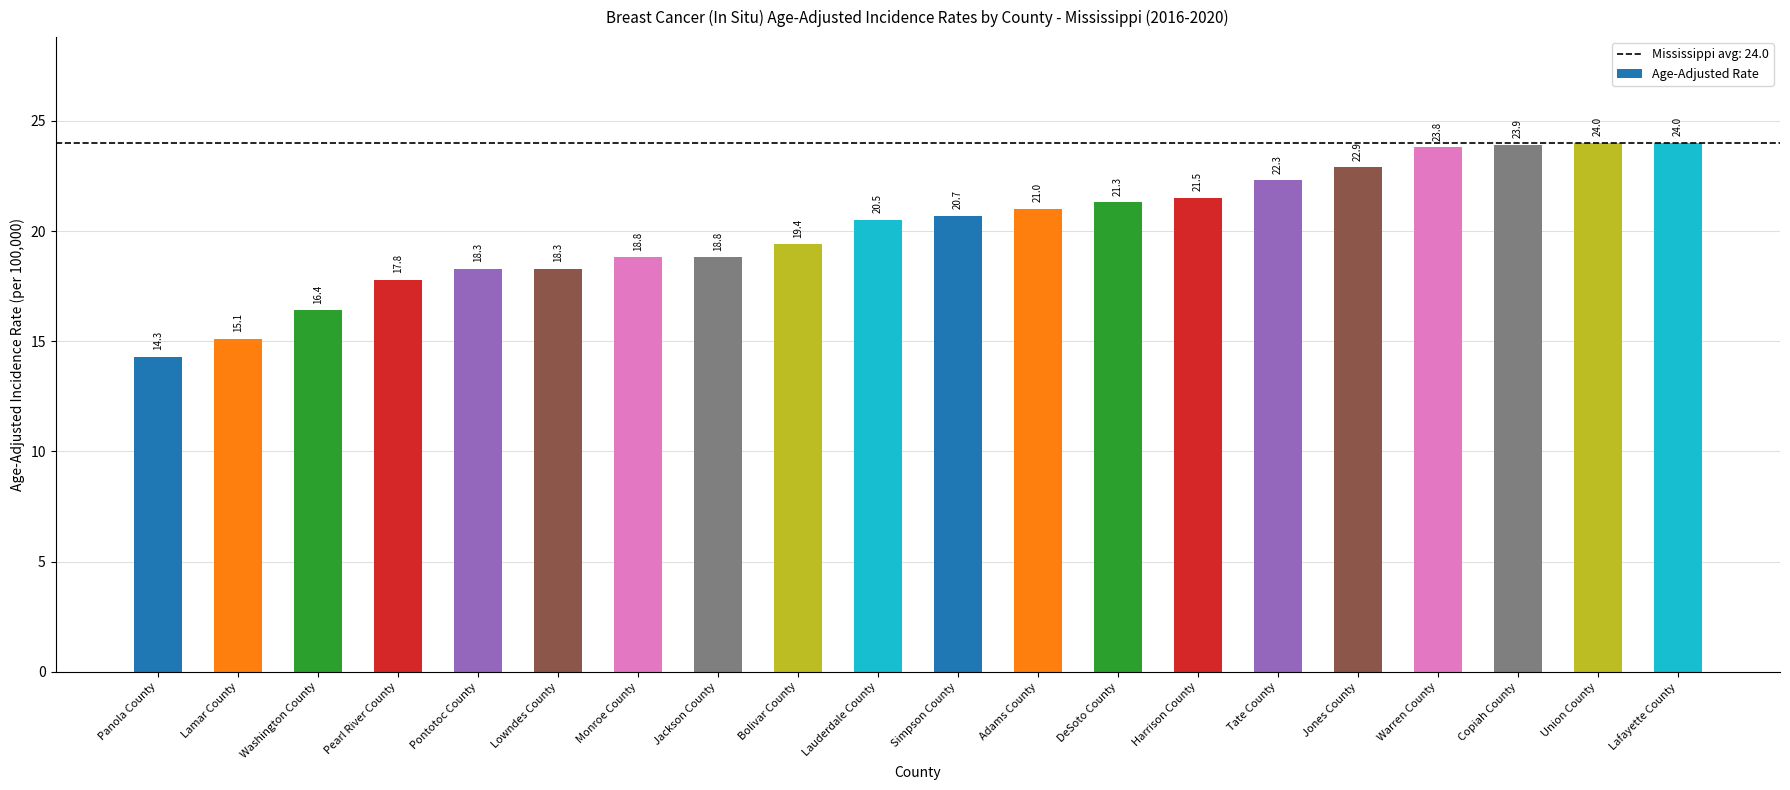

What is the value of the 10th bar from the left?

20.5